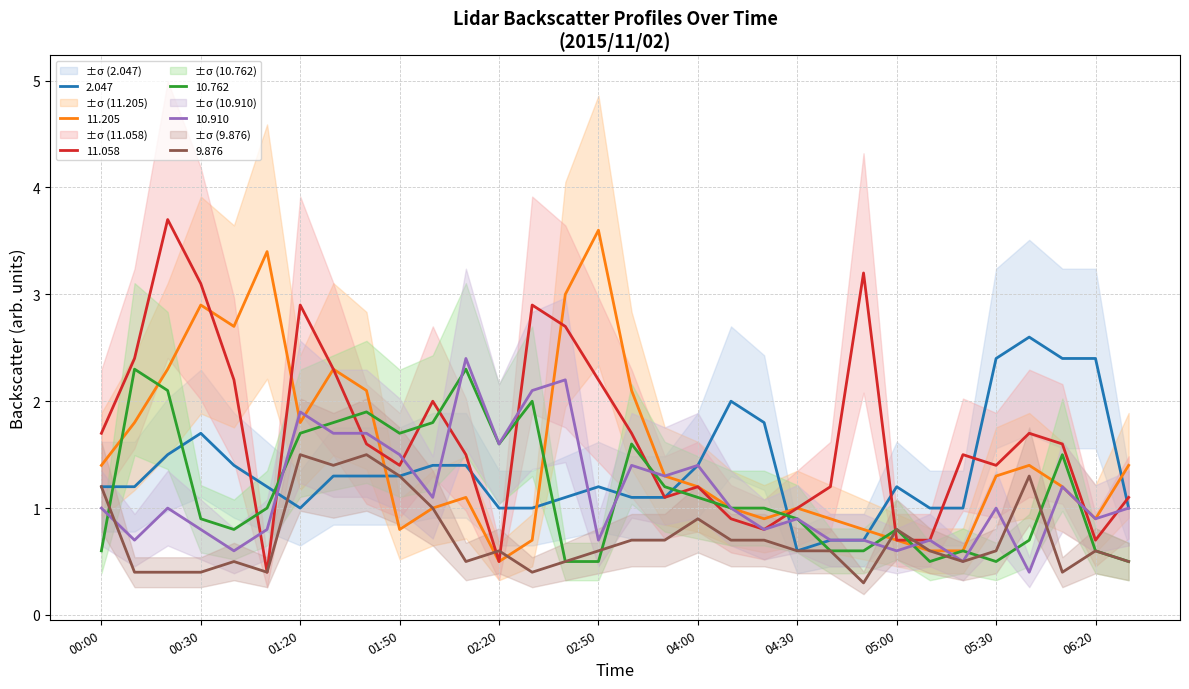

How many lines are shown in the chart?

6